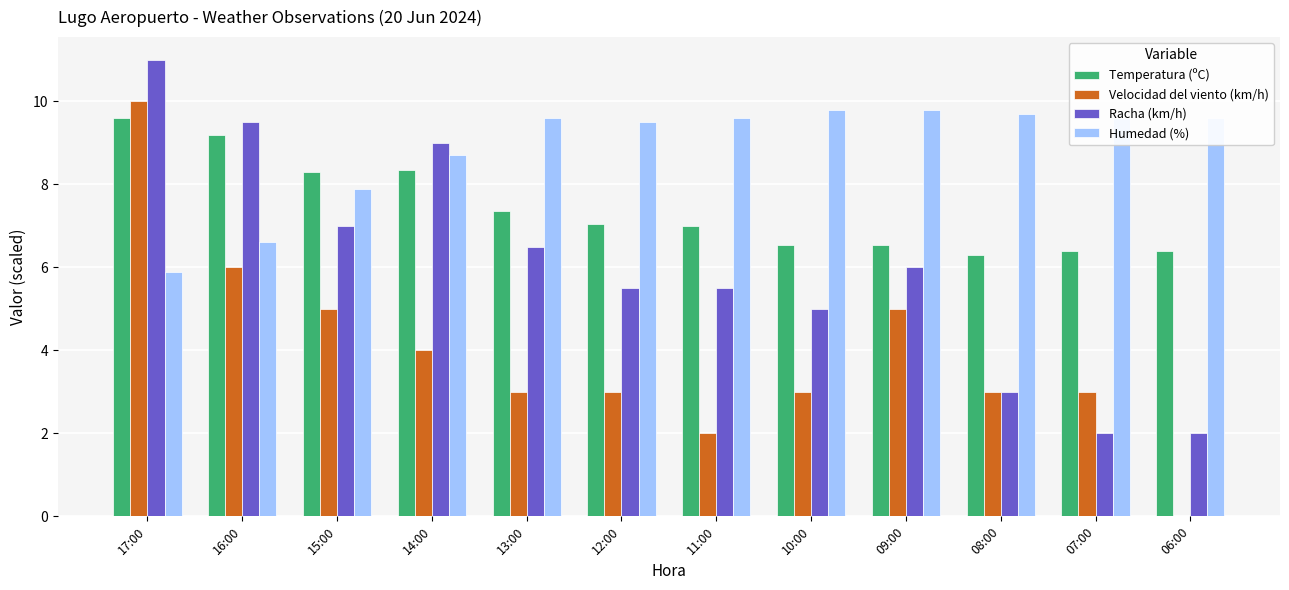

What is the maximum value for Humedad (%)?

9.8